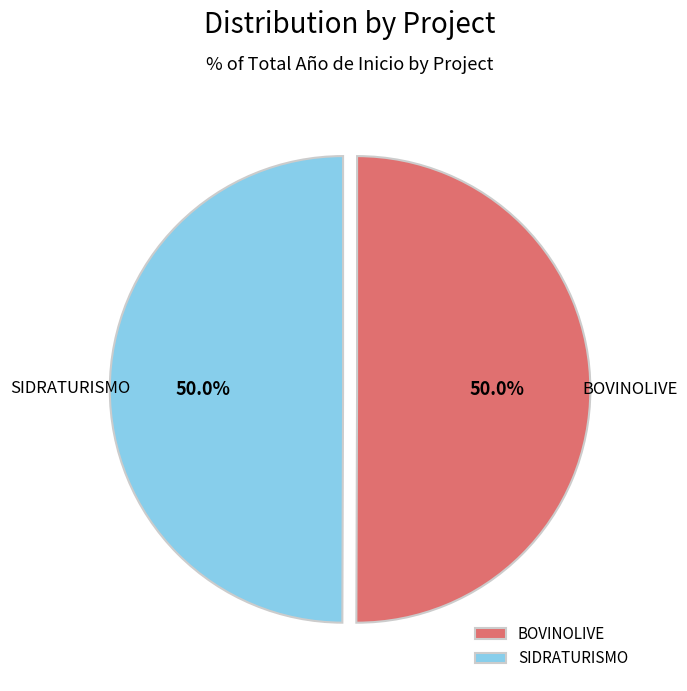

What percentage is the BOVINOLIVE slice, to the nearest percent?

50%